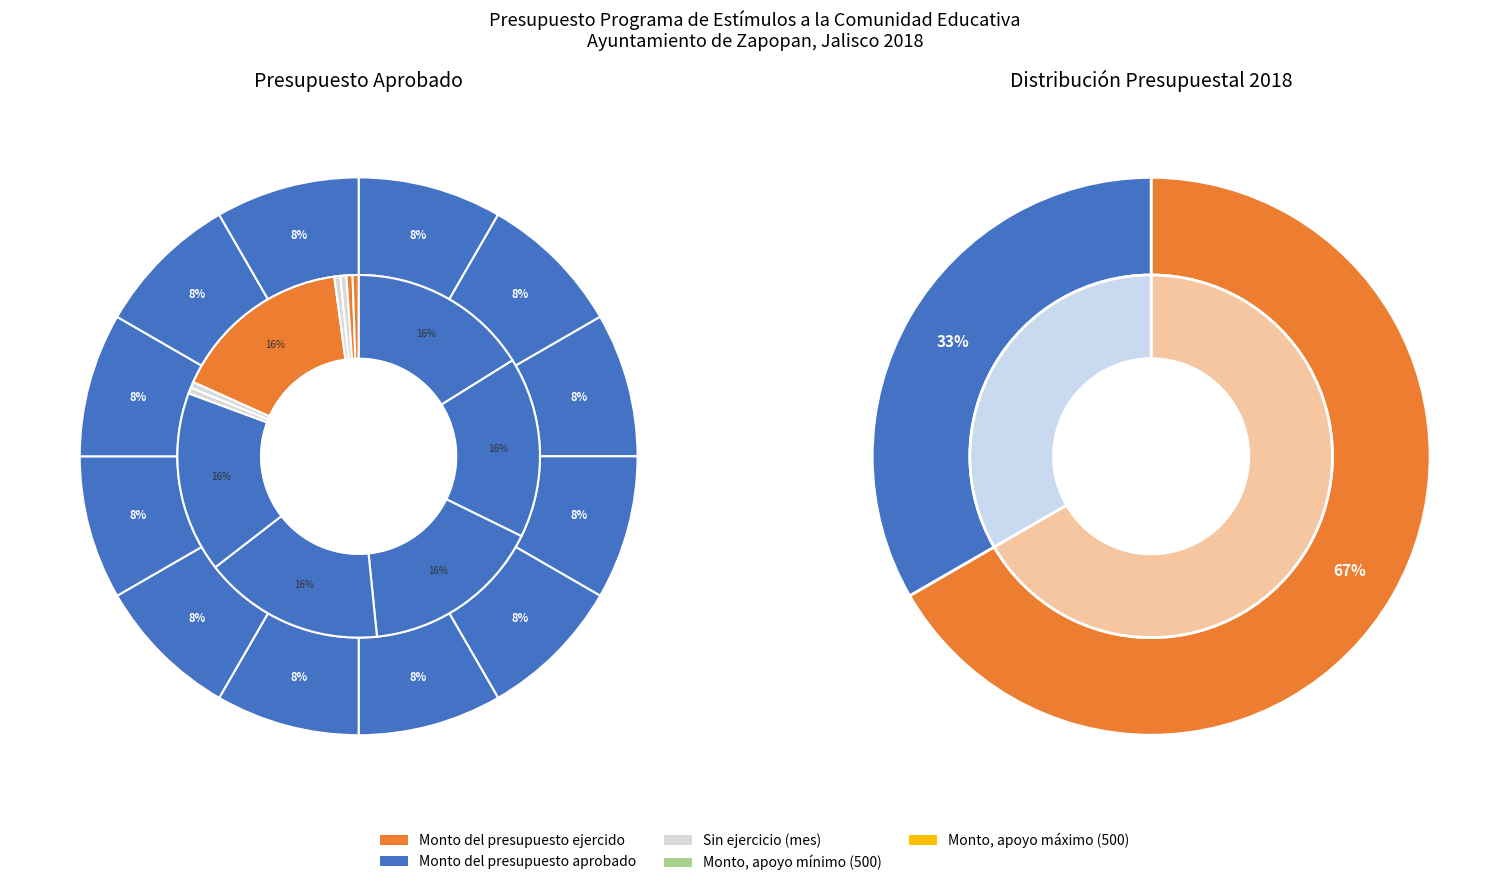

The Abril slice represents 31% of the pie. True or false?

False